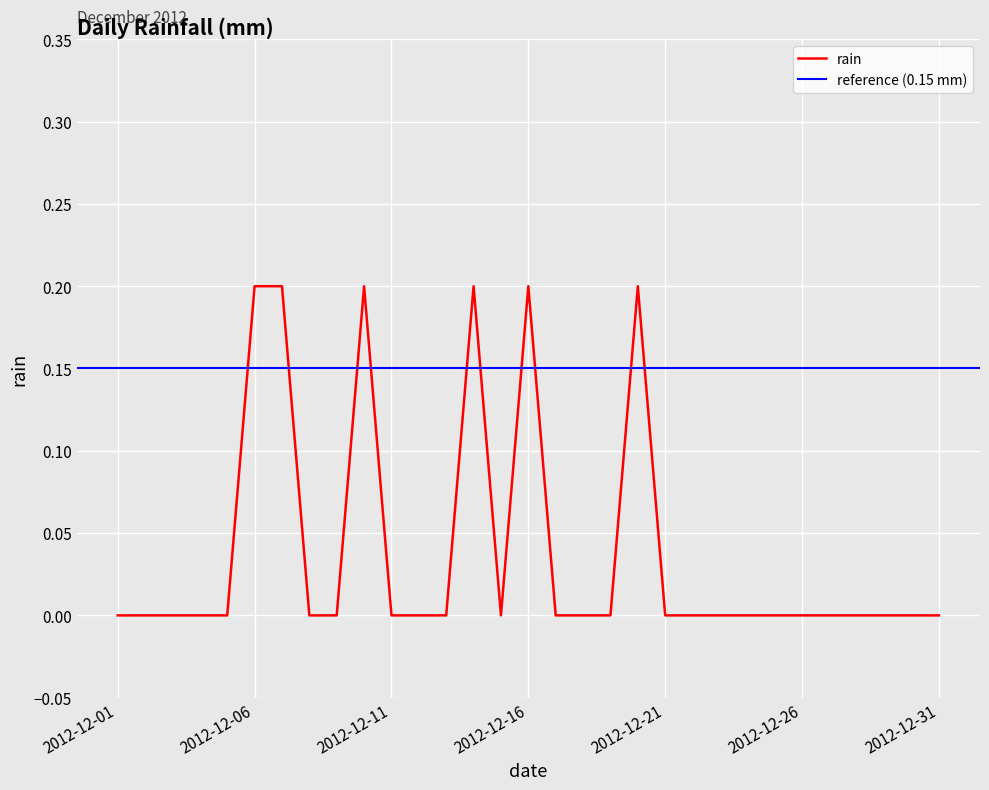

The chart shows a value of 0.0 at 2012-12-30. True or false?

True